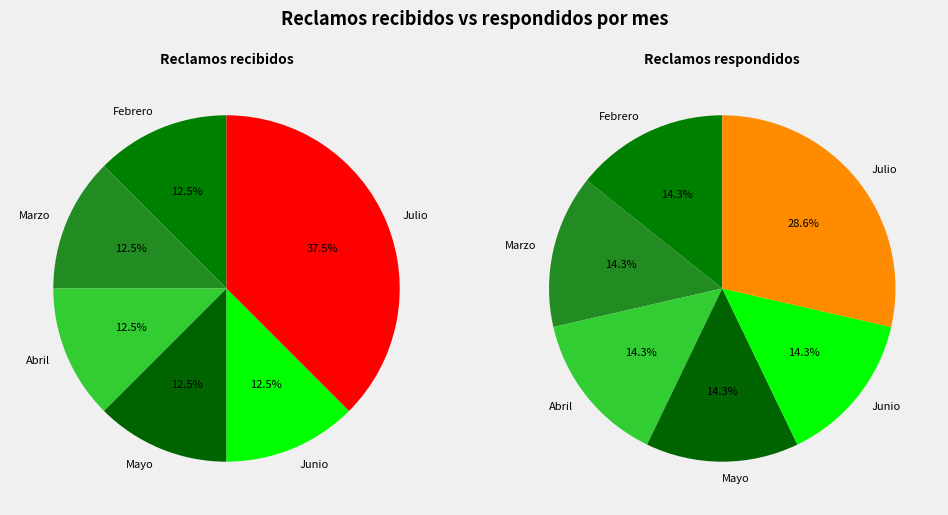

To the nearest percent, what is the difference between the largest and smallest slice percentages?

14%